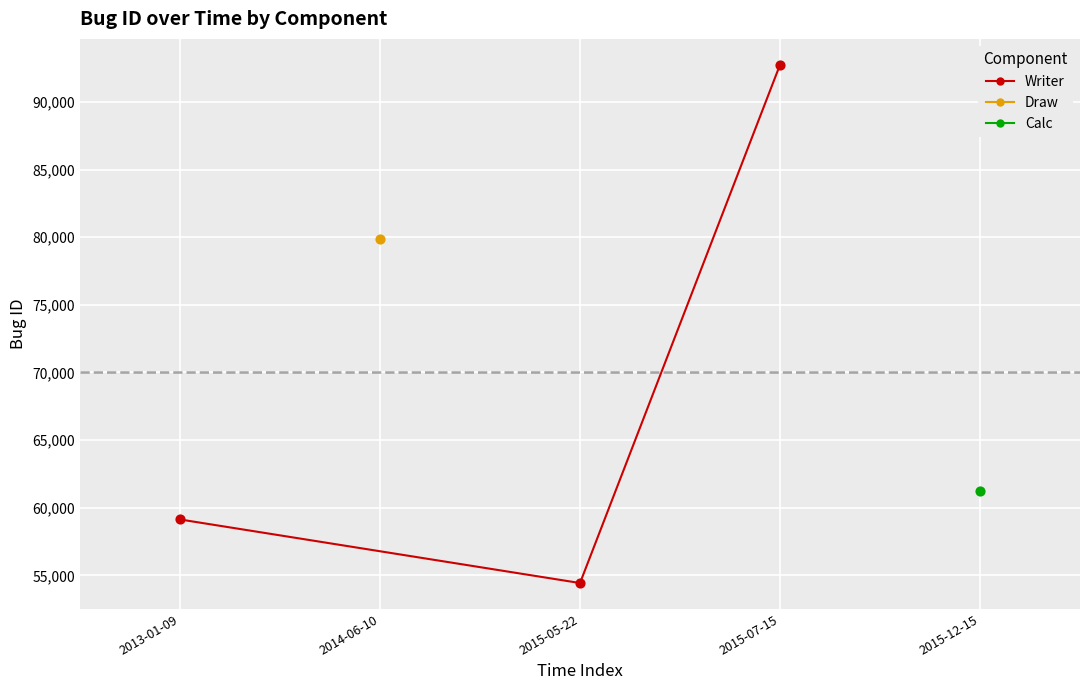

Which category has the lowest value in the Writer series?

2015-05-22